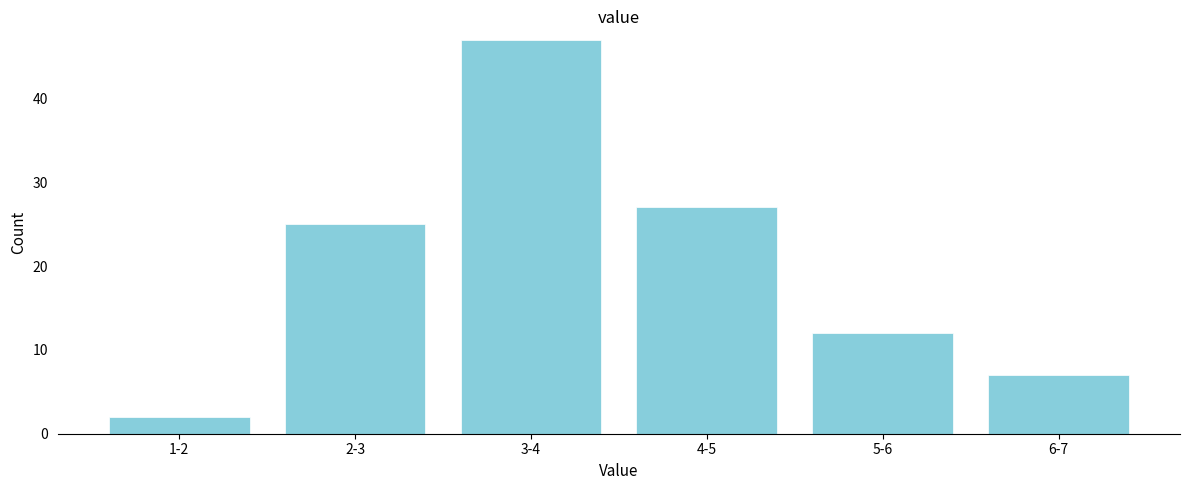

Reading left to right, list all the values displayed in this chart.

1-2=2	2-3=25	3-4=47	4-5=27	5-6=12	6-7=7